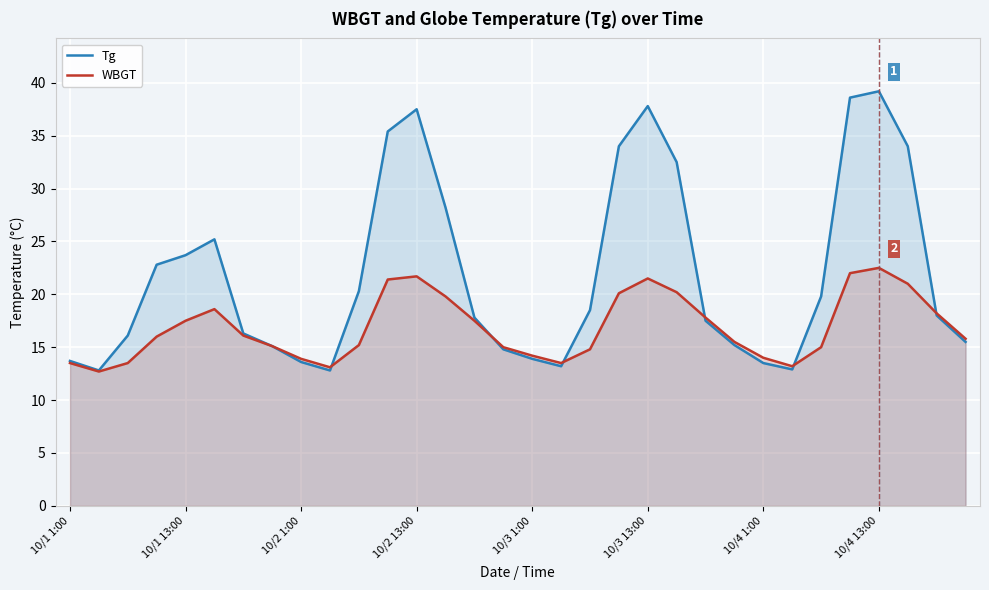

Which series has the widest spread of values?

Tg